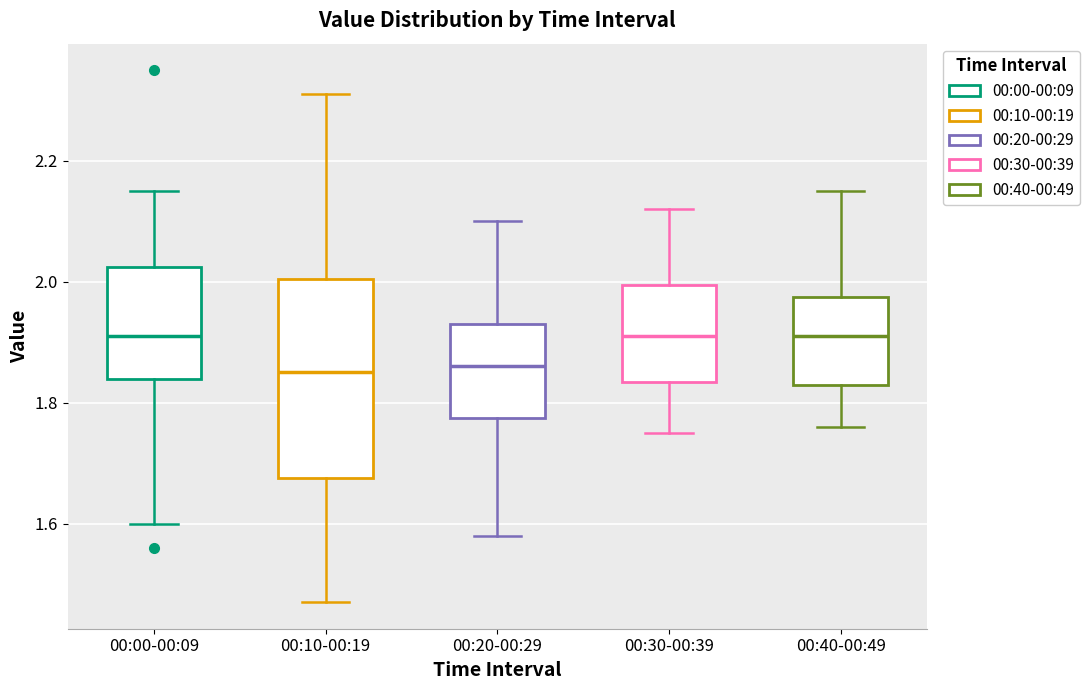

Comparing the boxes themselves (not the whiskers), which one is the tallest?

00:10-00:19